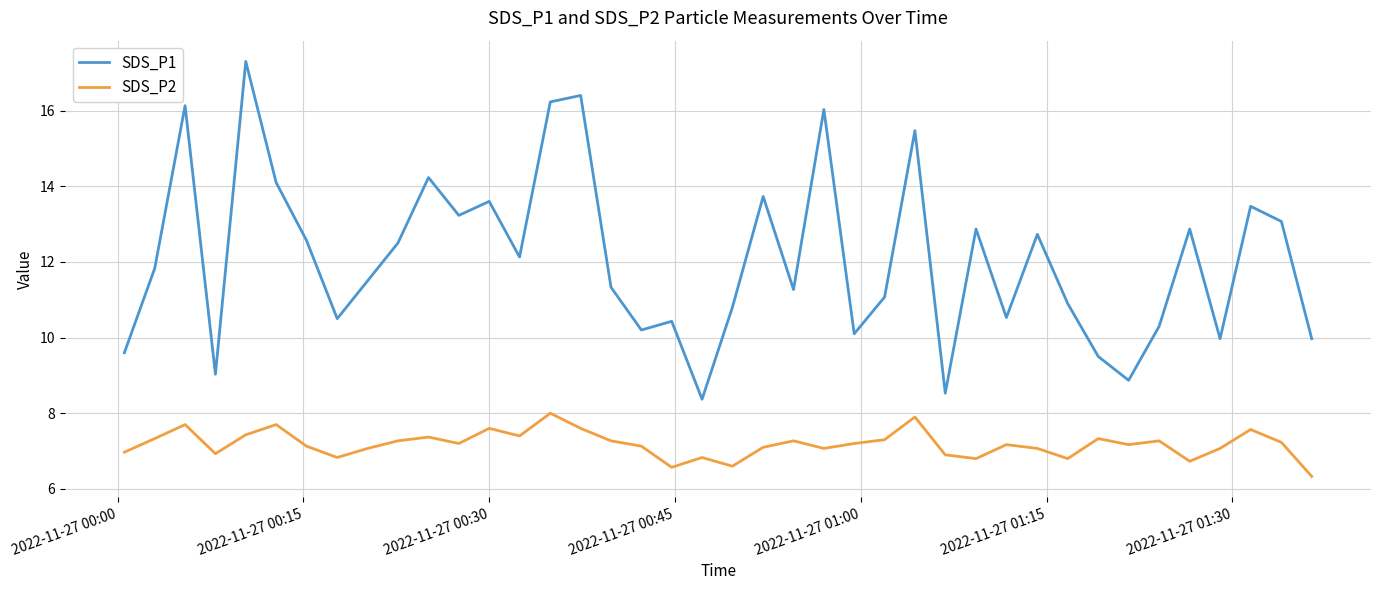

Which series has the widest spread of values?

SDS_P1